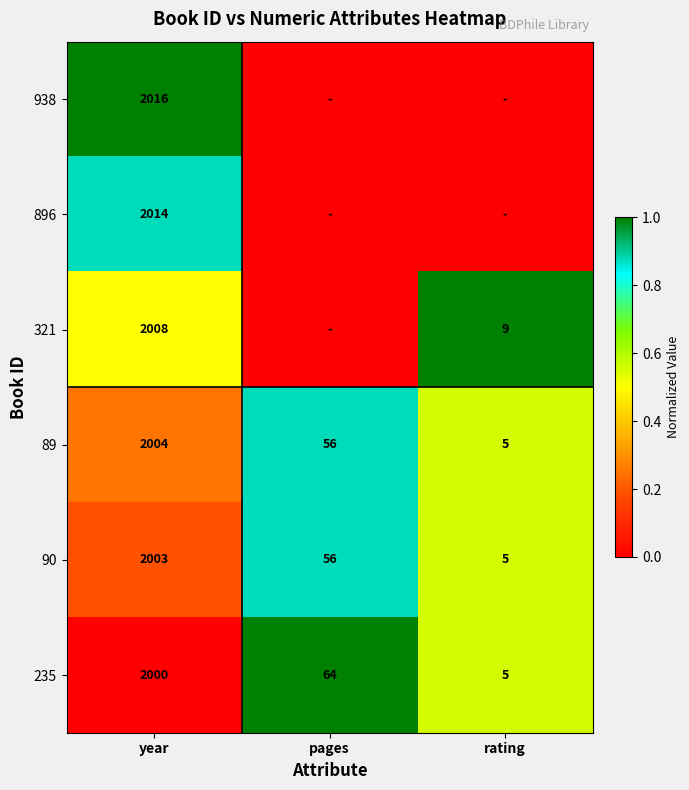

Count the number of data series in this chart.

6